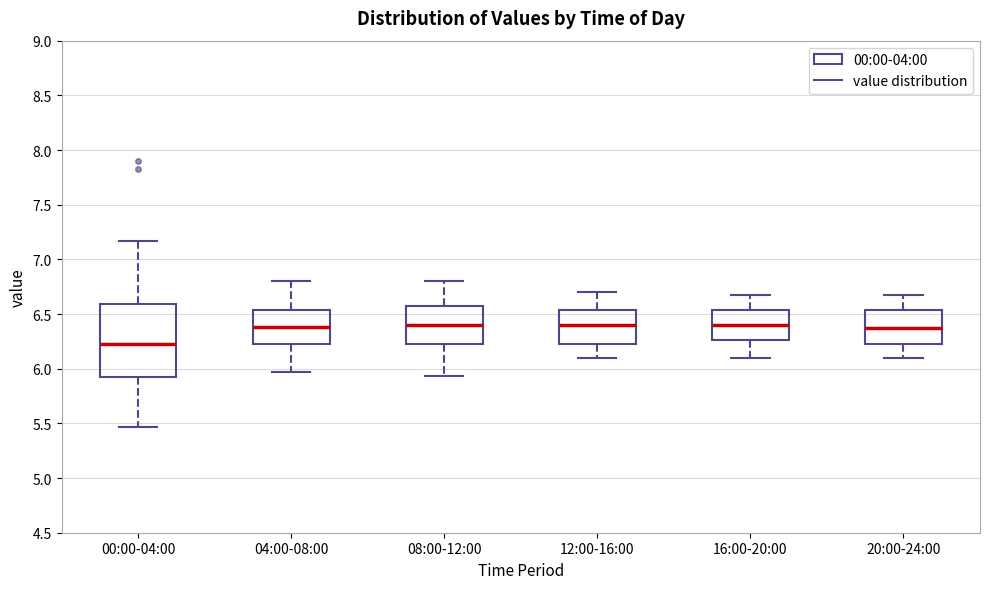

Reading left to right, read every box against the y-axis: the position of its median line, the range the box covers, and the ends of its whiskers. The values are not printed on the chart, so give them approximately, as read against the axis.

00:00-04:00: median 6.25, box 5.90 to 6.60, whiskers 5.45 to 7.15
04:00-08:00: median 6.40, box 6.25 to 6.55, whiskers 5.95 to 6.80
08:00-12:00: median 6.40, box 6.25 to 6.55, whiskers 5.95 to 6.80
12:00-16:00: median 6.40, box 6.25 to 6.55, whiskers 6.10 to 6.70
16:00-20:00: median 6.40, box 6.25 to 6.55, whiskers 6.10 to 6.65
20:00-24:00: median 6.35, box 6.25 to 6.55, whiskers 6.10 to 6.65